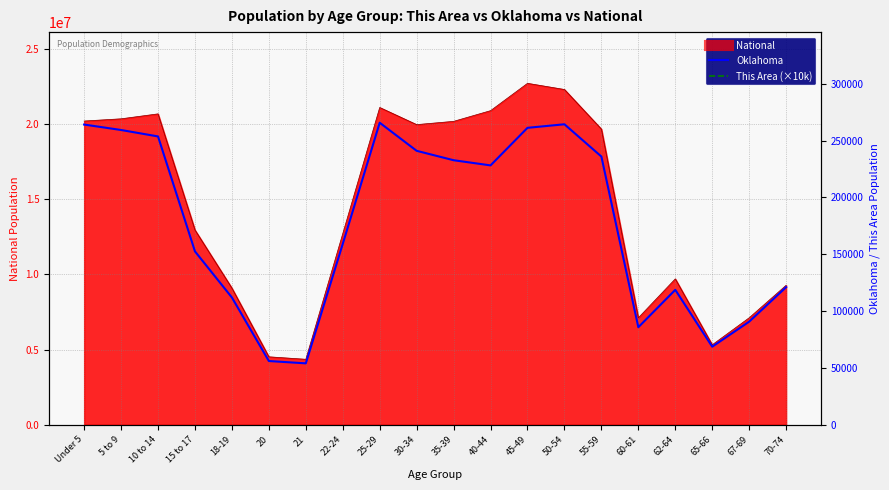

At which label is Oklahoma closest to 159884?

22-24